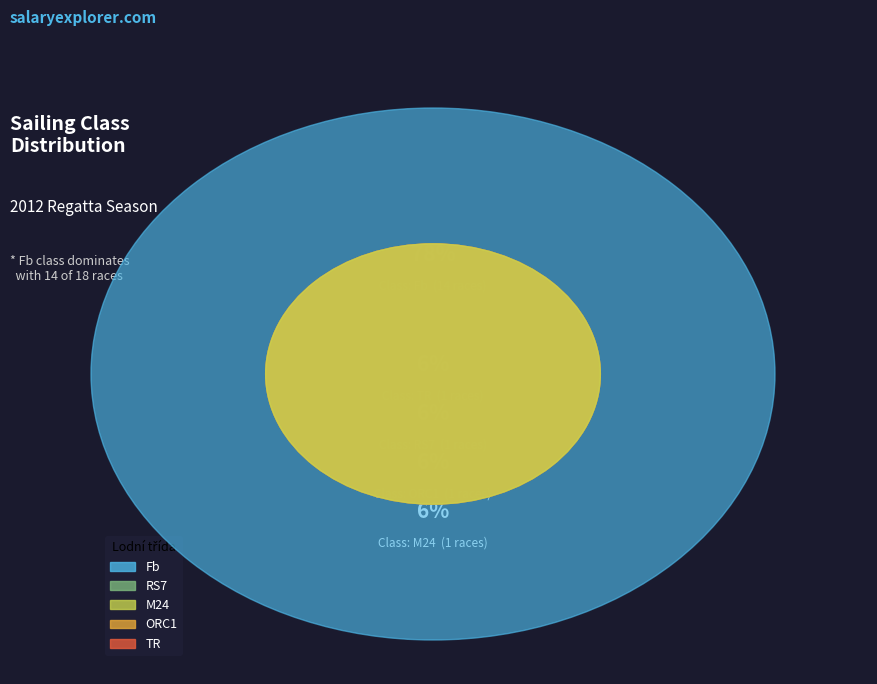

What is the smallest slice in the pie chart?

RS7